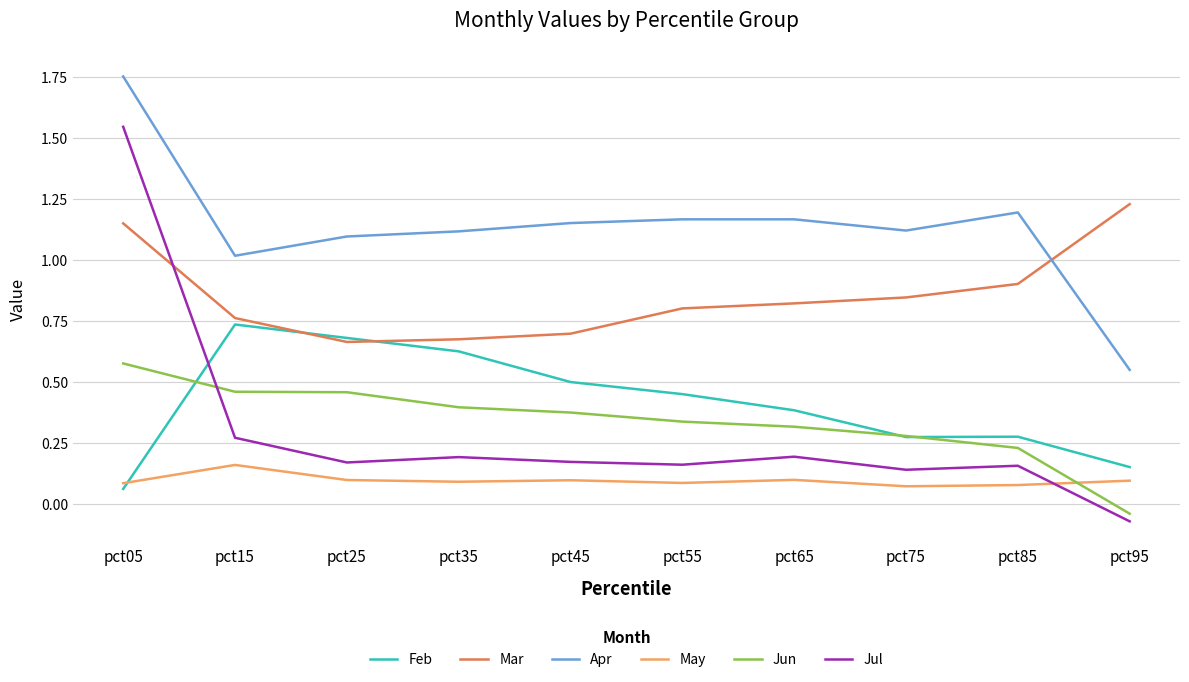

The Apr series shows 1.6 at pct55. True or false?

False